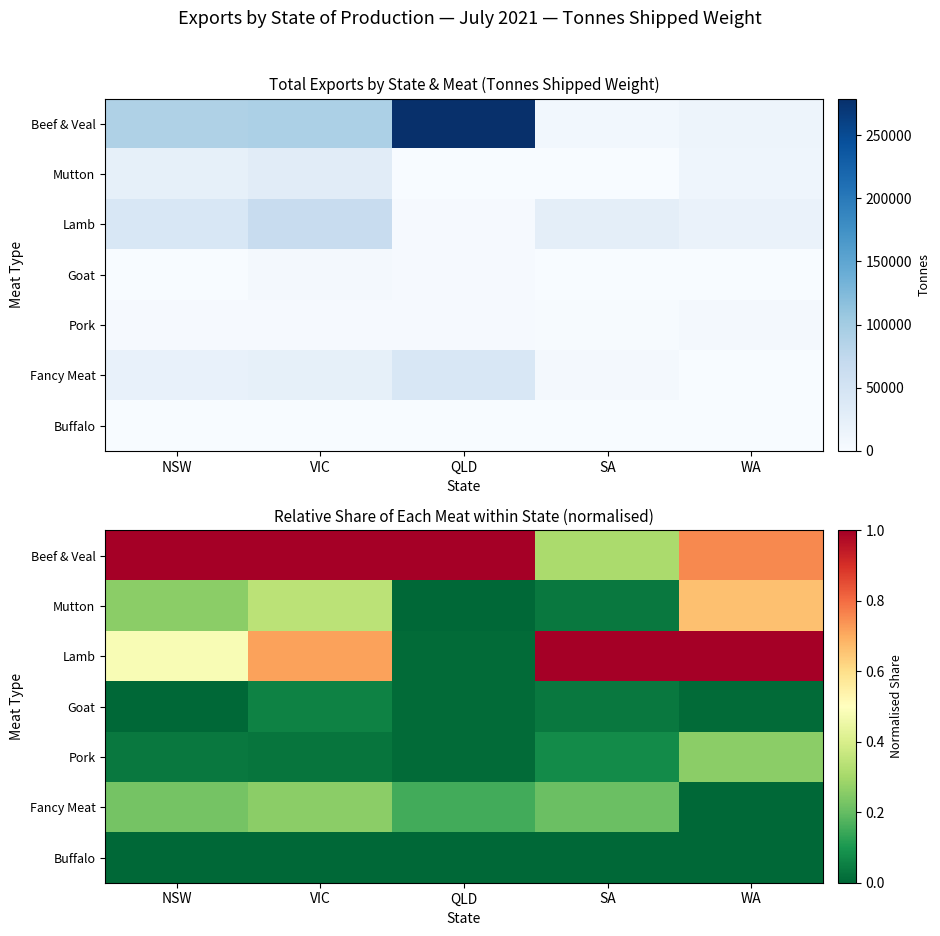

The value of Fancy Meat at QLD is 0.2. True or false?

False